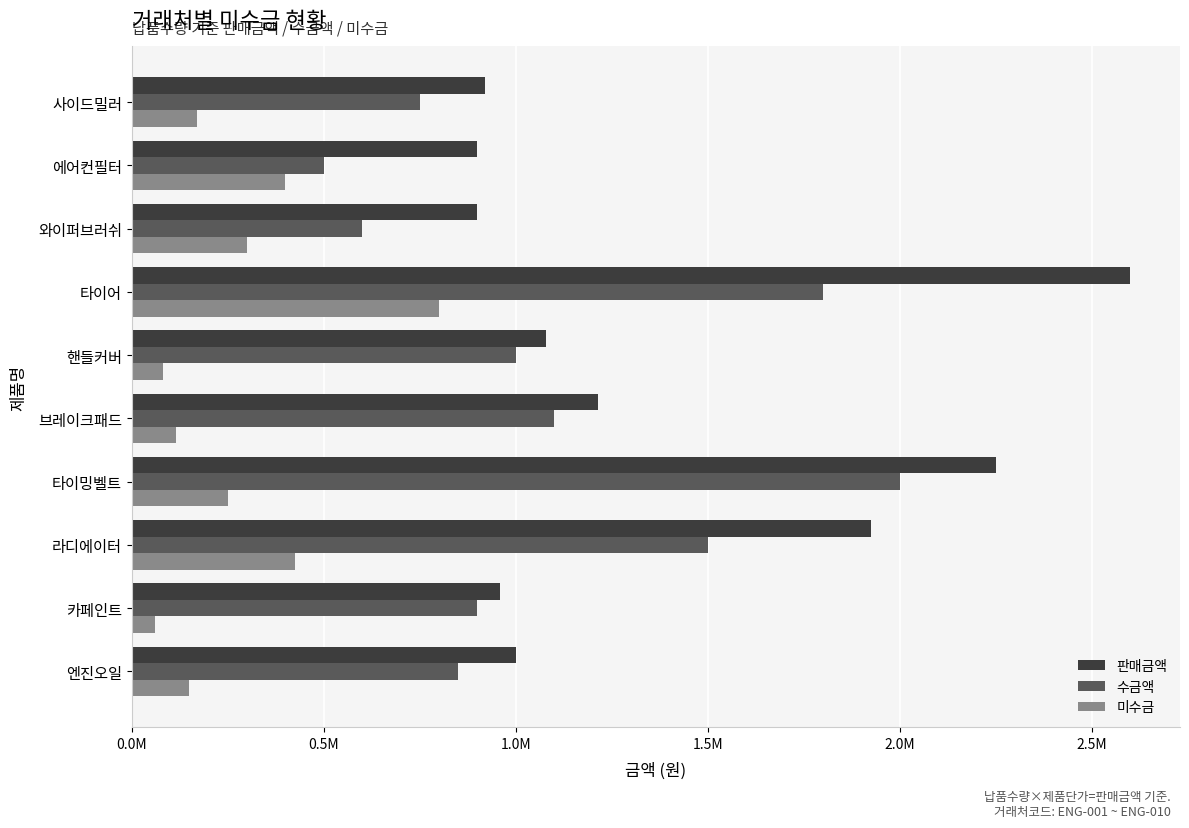

Rank the series by their average value, from lowest to highest.

미수금, 수금액, 판매금액